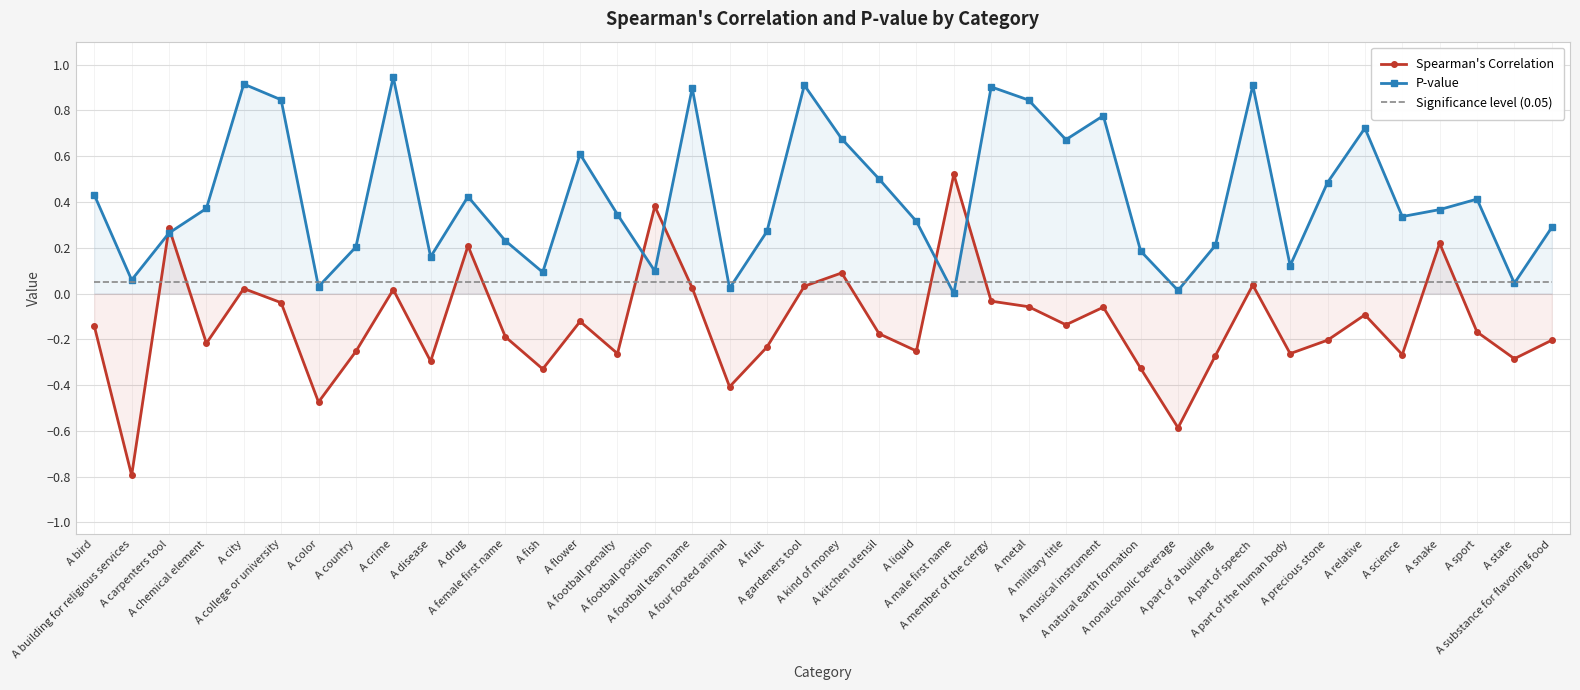

Does the chart have visible grid lines?

Yes